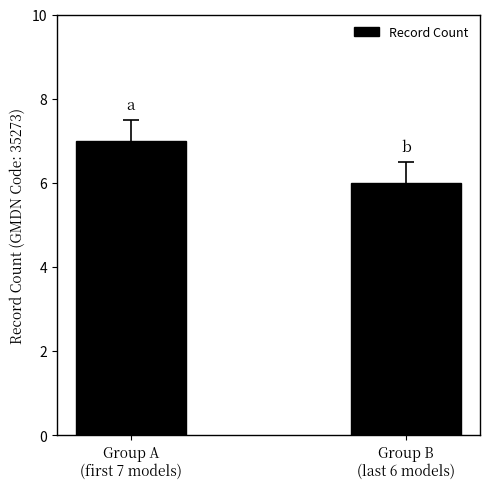

Reading right to left, list all the values displayed in this chart.

Group B
(last 6 models)=6	Group A
(first 7 models)=7